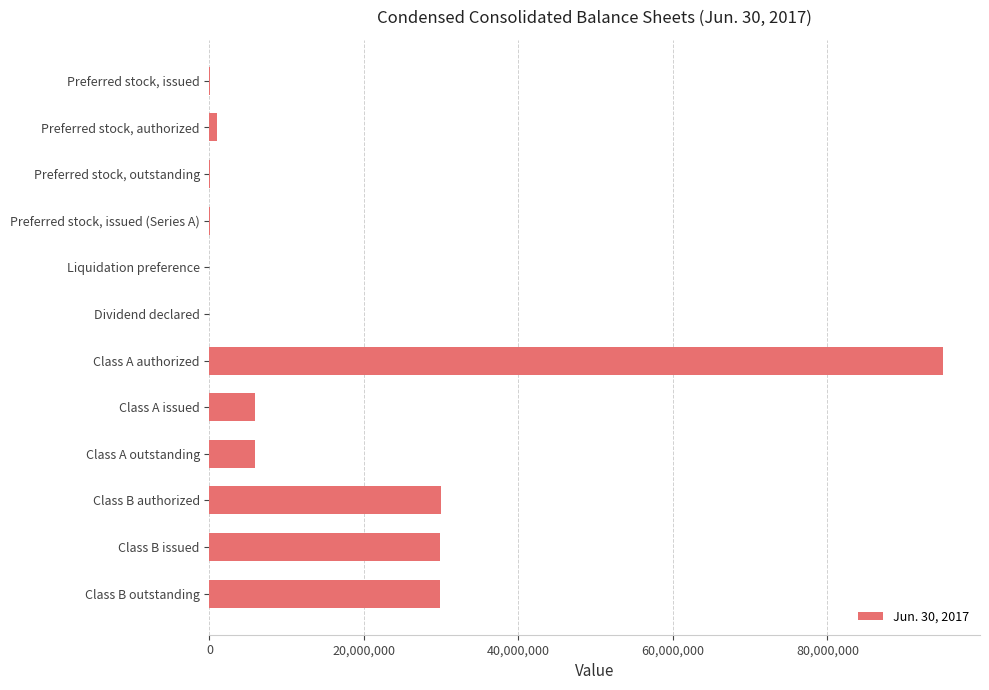

What is the maximum value shown in the chart?

95000000